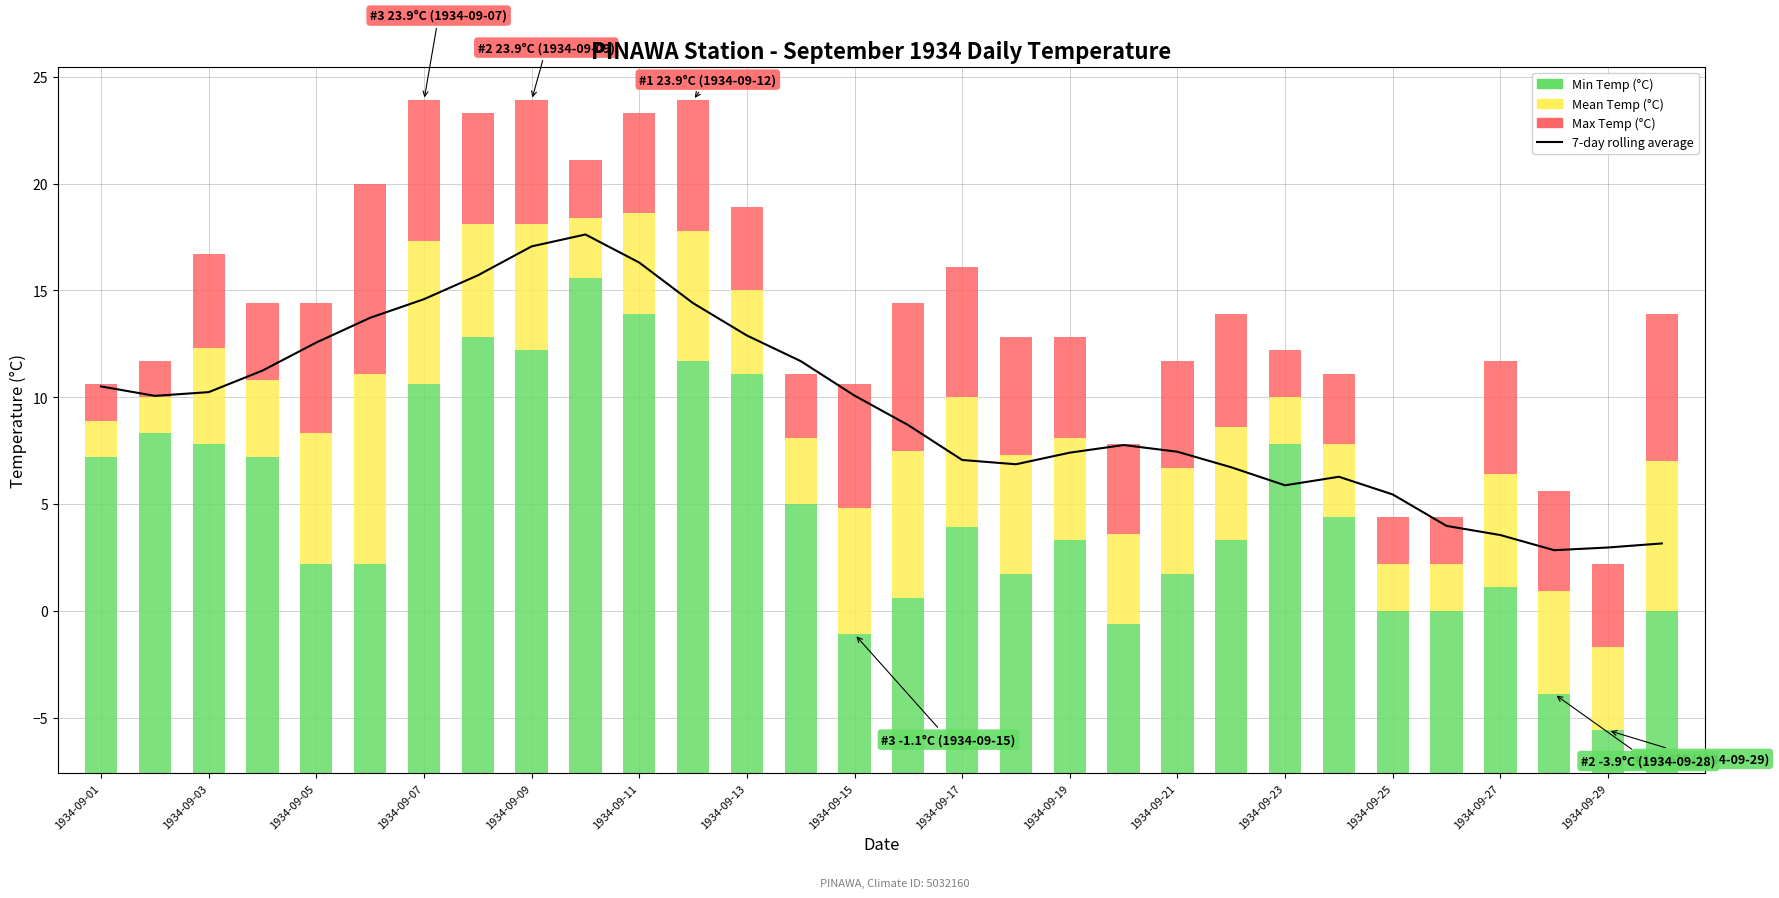

Where does the data first go above 10?

1934-09-01